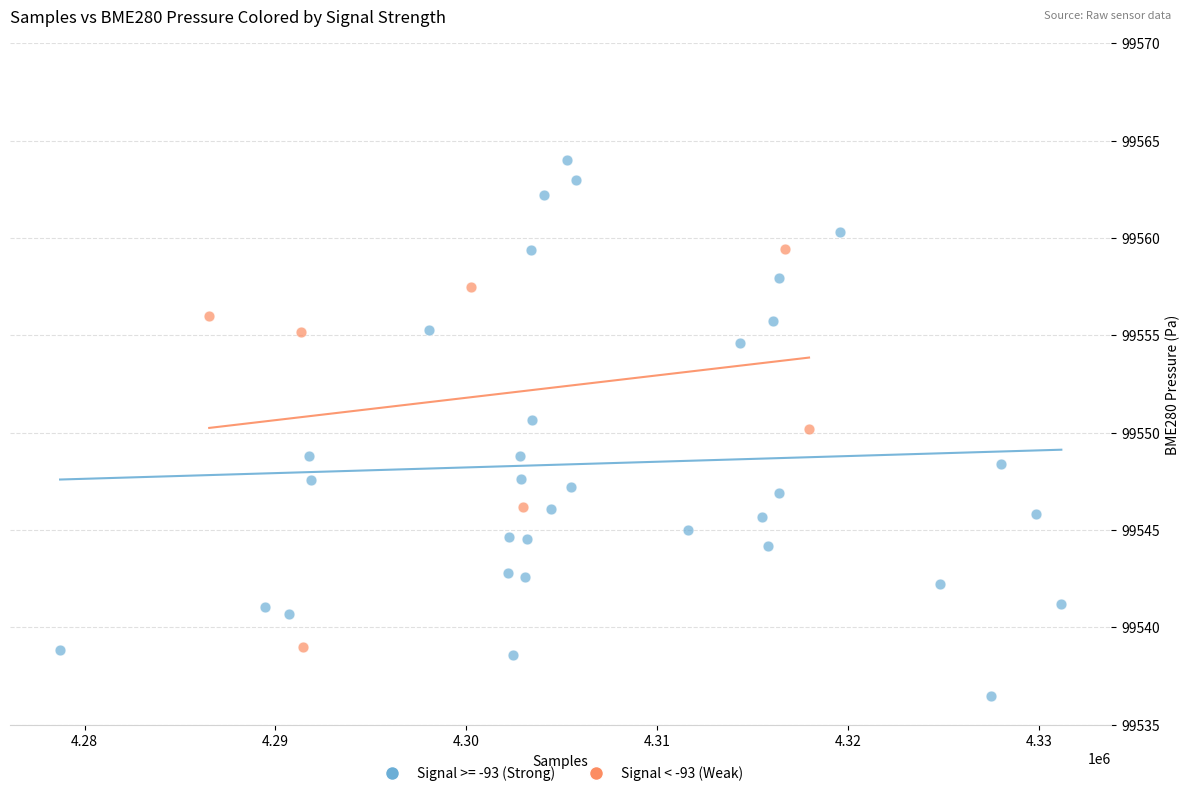

Which series has the largest Y range (max minus min)?

Signal >= -93 (Strong)